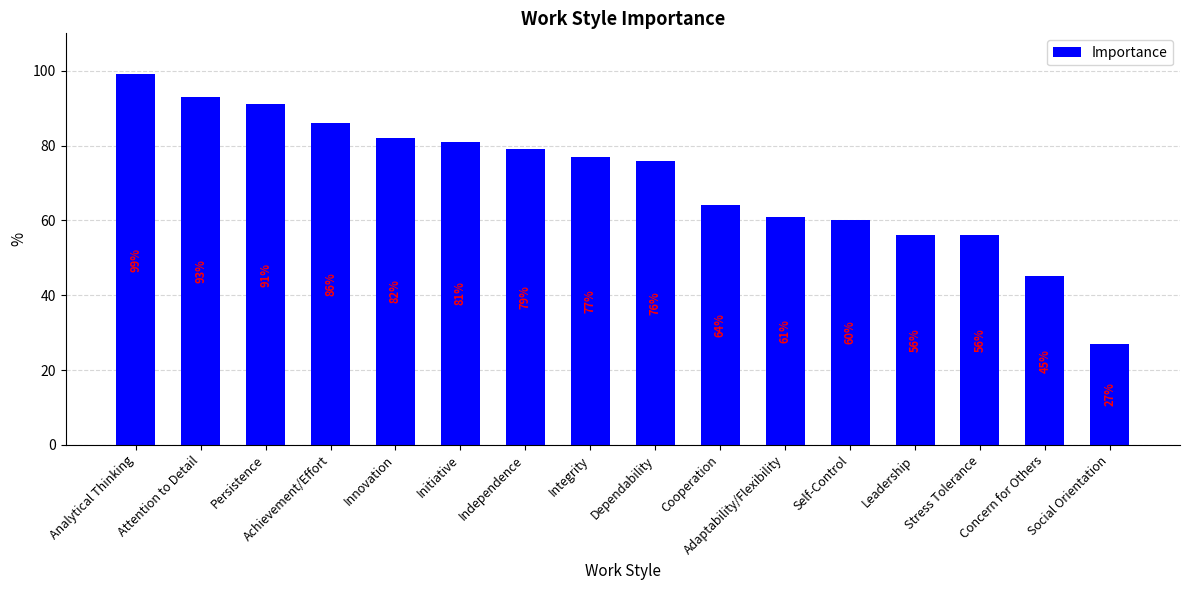

How many data points does each series have?

16